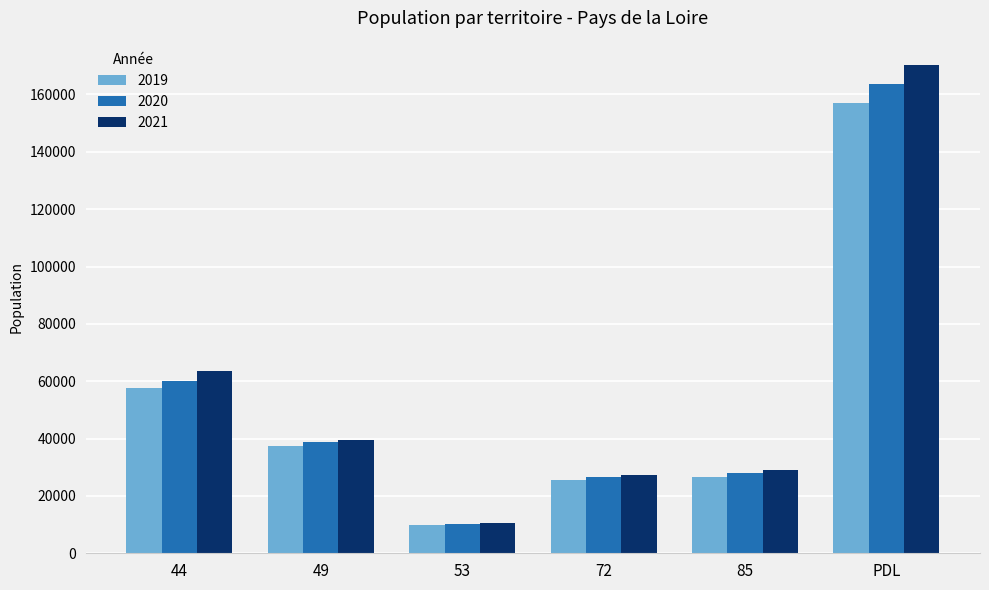

How many groups of bars are there?

6